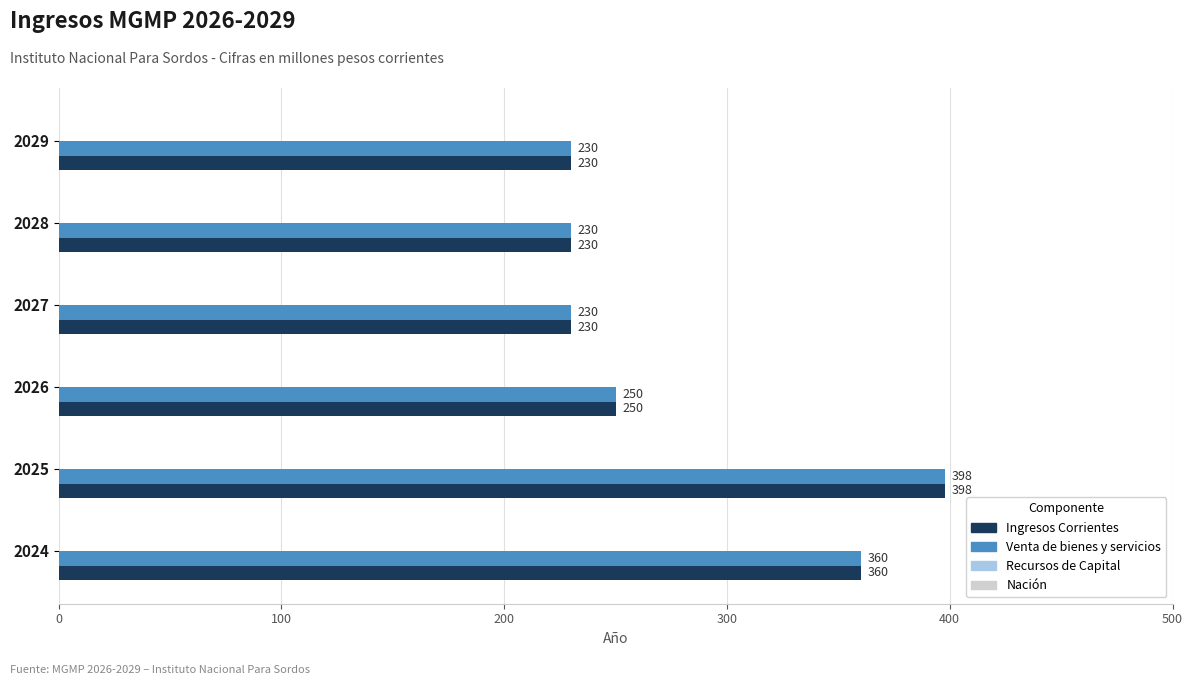

What is the difference between the Venta de bienes y servicios values at 2029 and 2025?

168